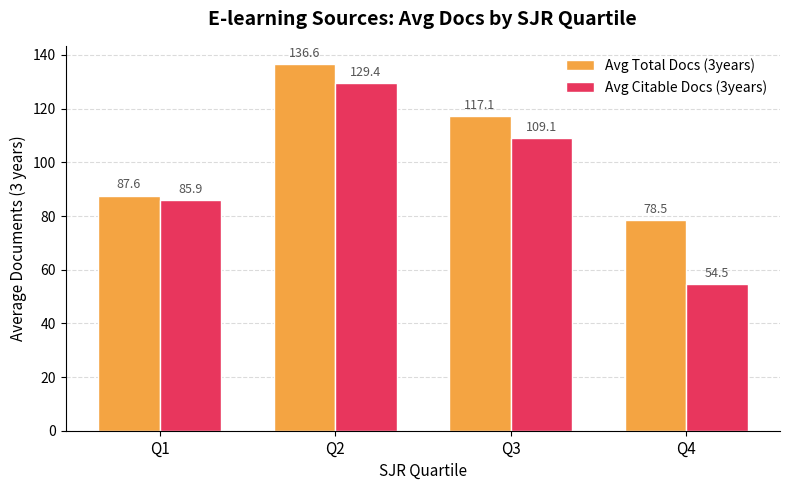

How many distinct data groups are displayed?

2